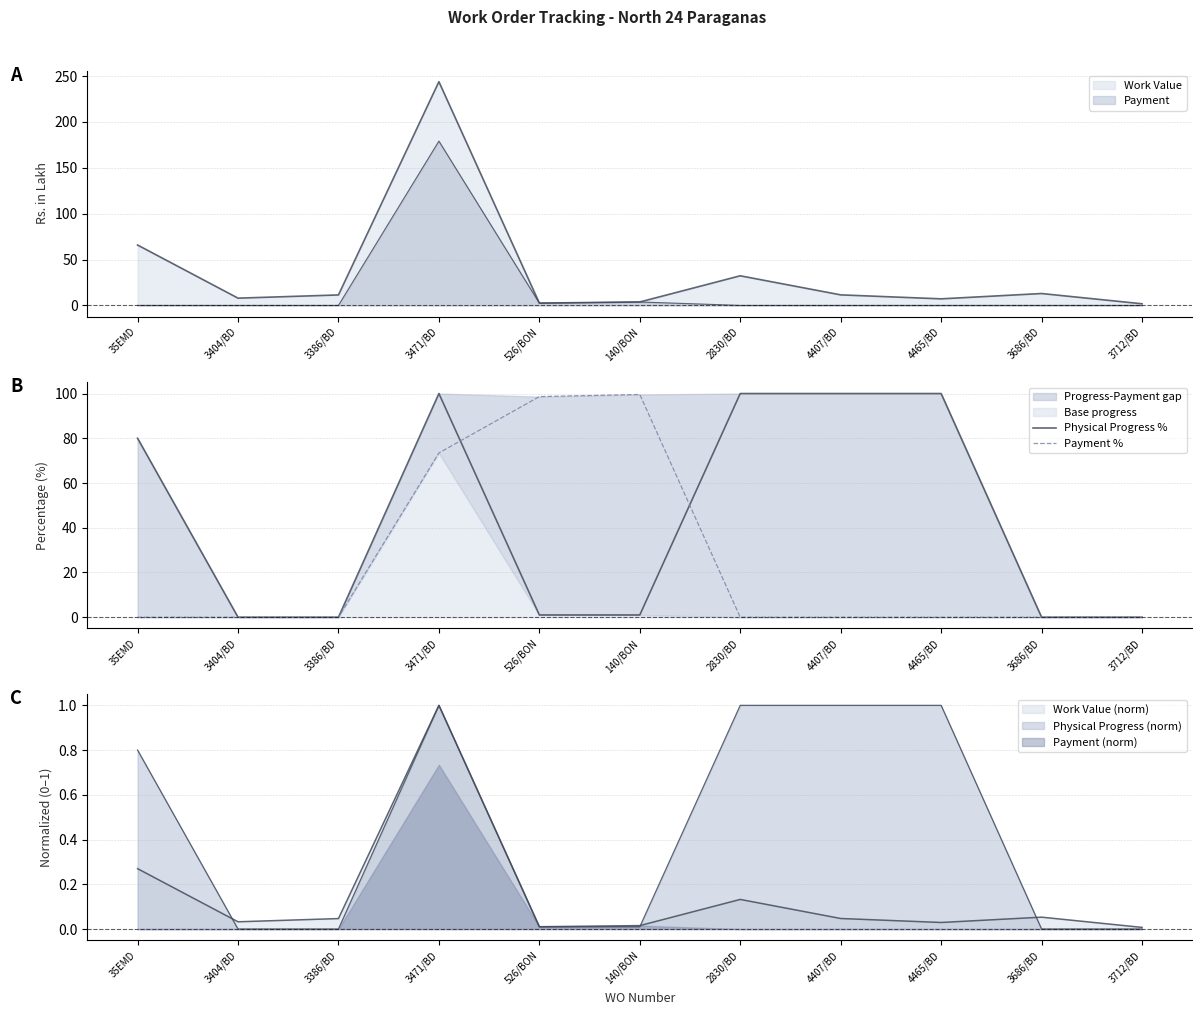

Does the chart display data point markers on the line(s)?

No